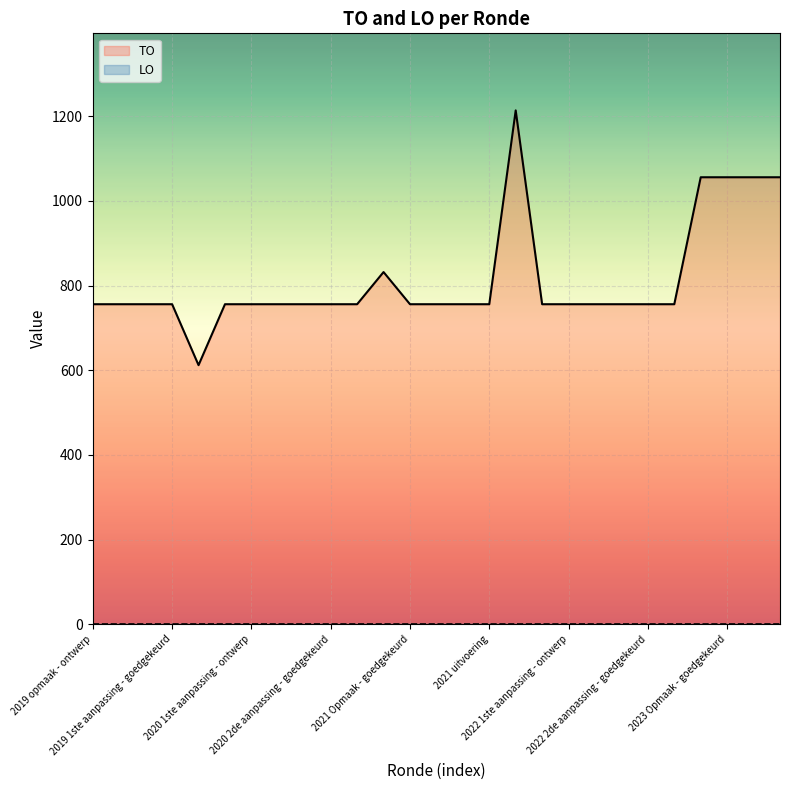

Reading right to left, transcribe all the data shown in this chart.

TO: 1056	1056	1056	1056	756	756	756	756	756	756	1214	756	756	756	756	832	756	756	756	756	756	756	612	756	756	756	756
LO: 0	0	0	0	0	0	0	0	0	0	0	0	0	0	0	0	0	0	0	0	0	0	0	0	0	0	0